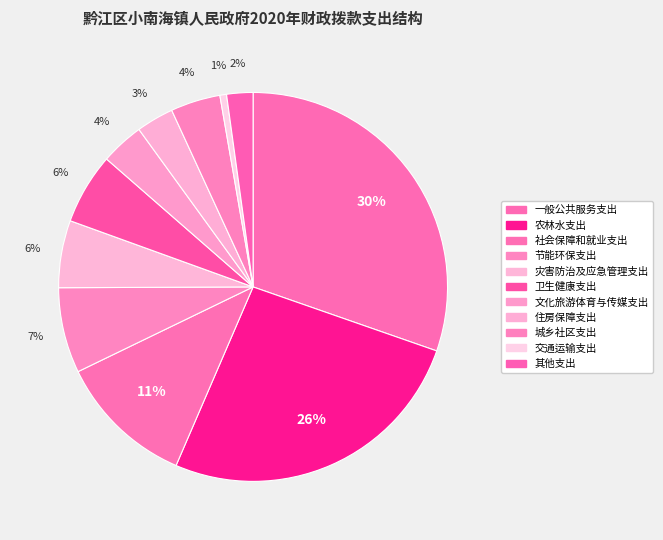

True or false: 社会保障和就业支出 accounts for 11% of the total.

True